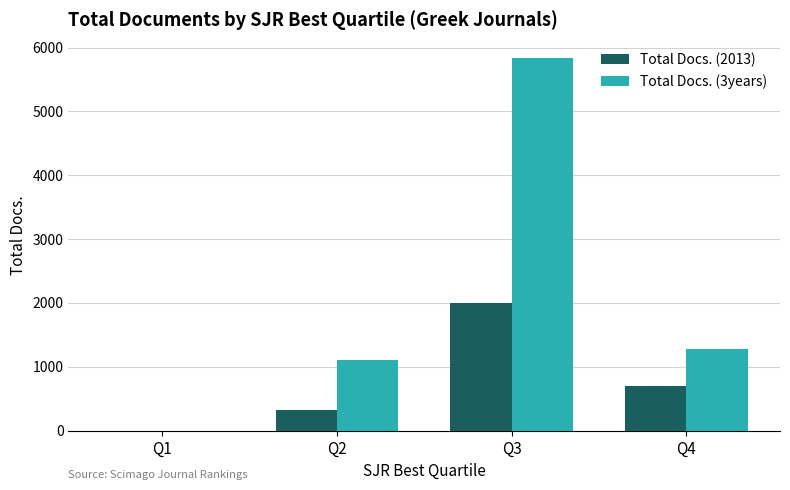

Reading left to right, what are all the values shown in this chart?

Total Docs. (2013): Q1=0	Q2=329	Q3=2005	Q4=699
Total Docs. (3years): Q1=0	Q2=1112	Q3=5829	Q4=1276